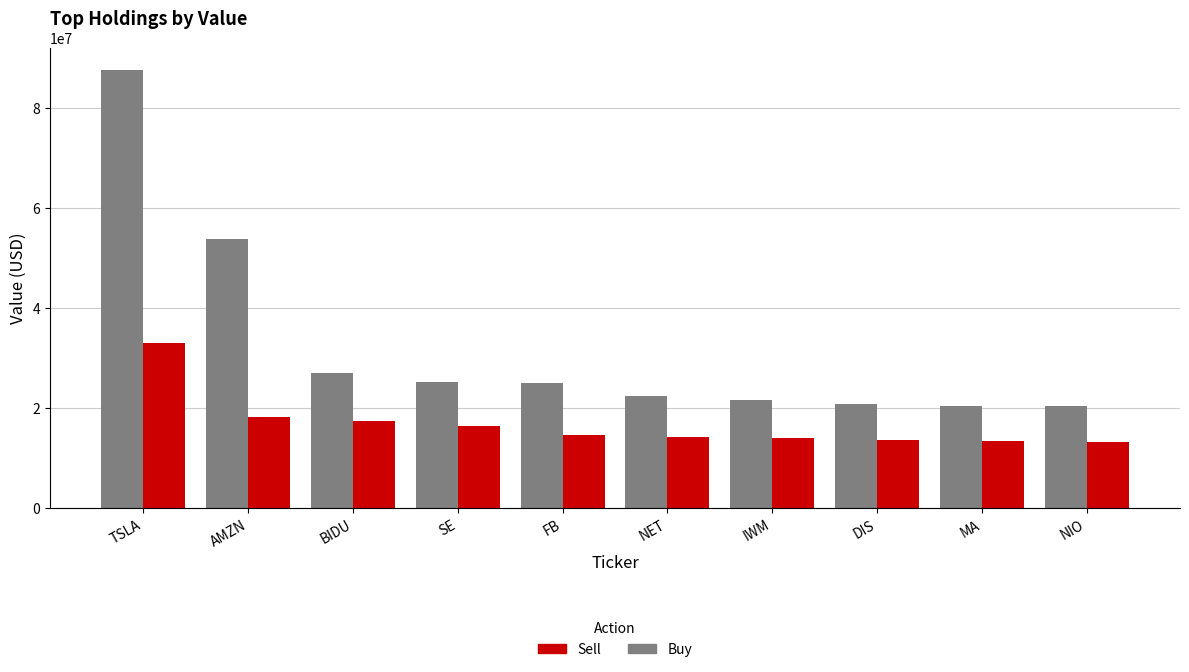

What is the lowest value of the Buy series?

20256000